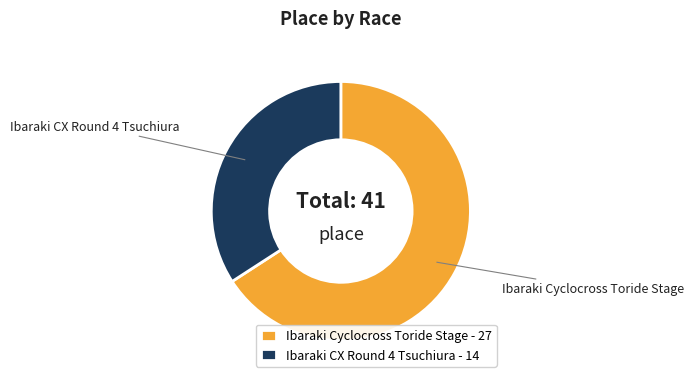

Is the sum of Ibaraki Cyclocross Toride Stage and Ibaraki CX Round 4 Tsuchiura greater than half?

Yes